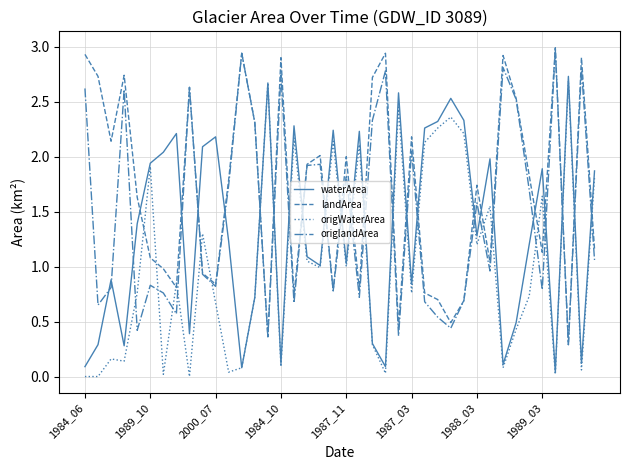

True or false: waterArea and landArea cross at least once.

True